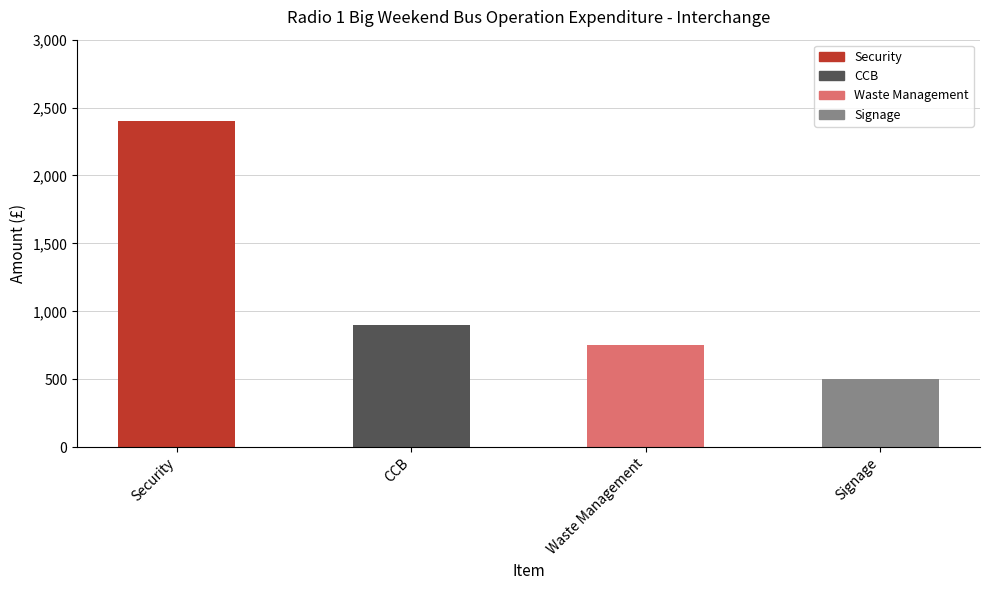

What is the ratio of the value at Signage to the value at CCB?

0.6